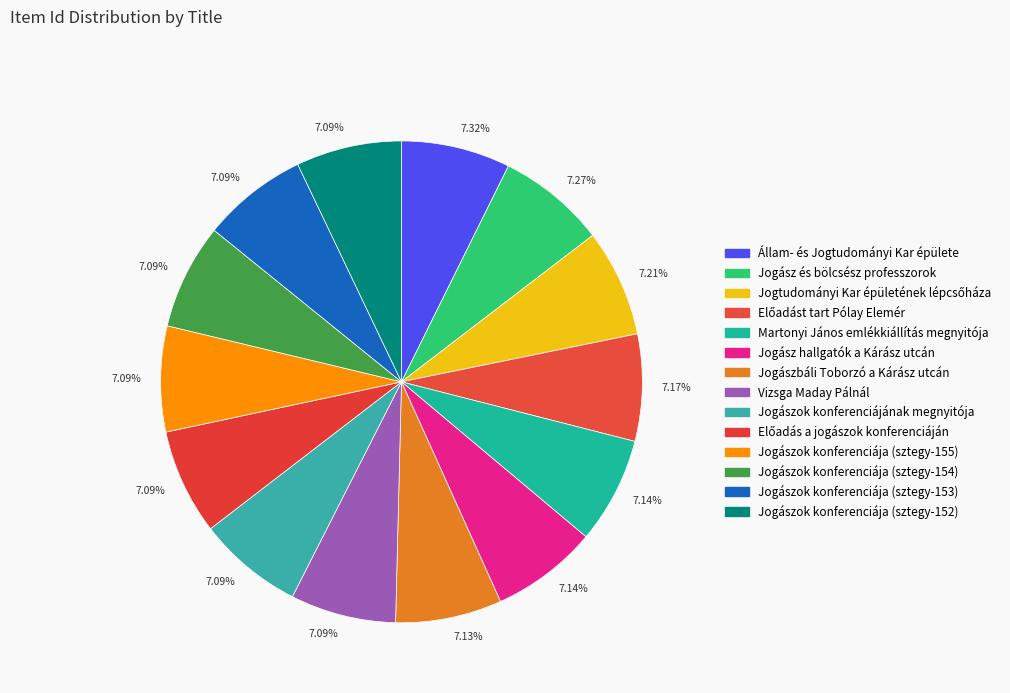

Count the number of slices in the pie.

14